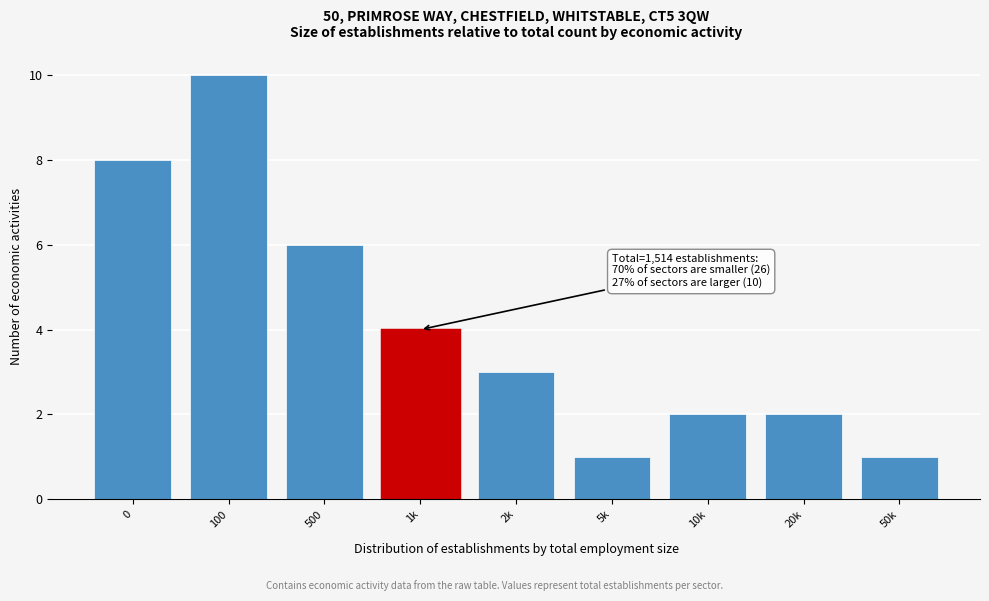

Reading right to left, transcribe all the data shown in this chart.

50k=1	20k=2	10k=2	5k=1	2k=3	1k=4	500=6	100=10	0=8